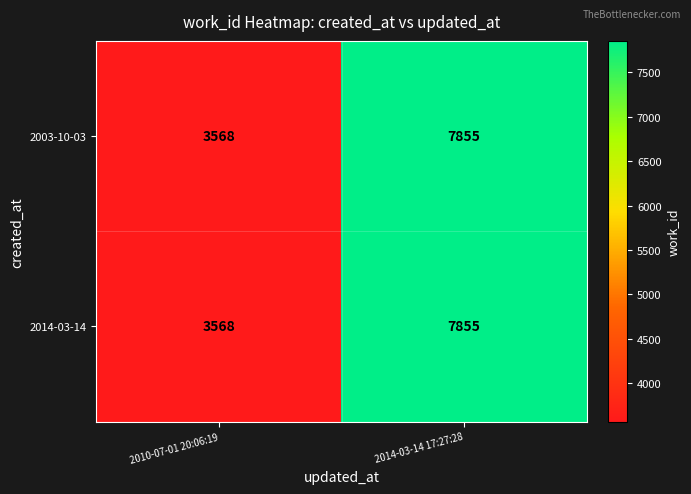

The value of 2014-03-14 at 2014-03-14 17:27:28 is 7855. True or false?

True